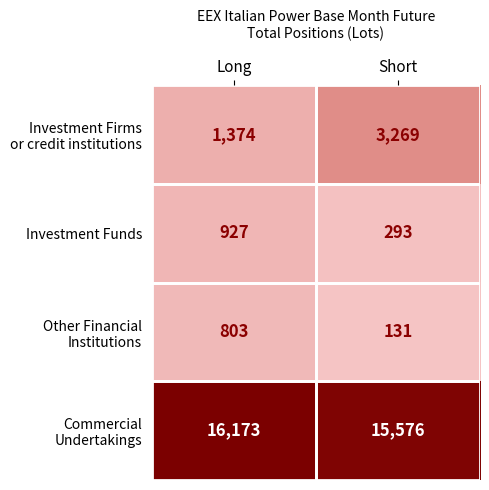

At which category does the chart reach its peak across all series?

Long